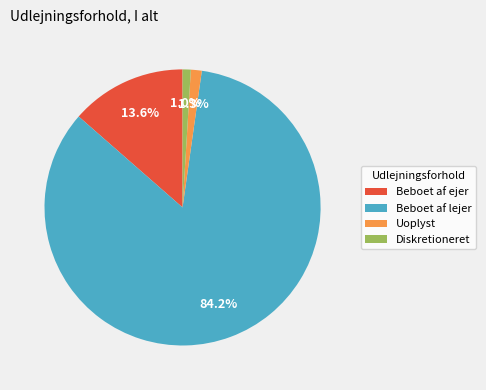

To the nearest percent, what is the combined percentage of Beboet af lejer and Beboet af ejer?

98%